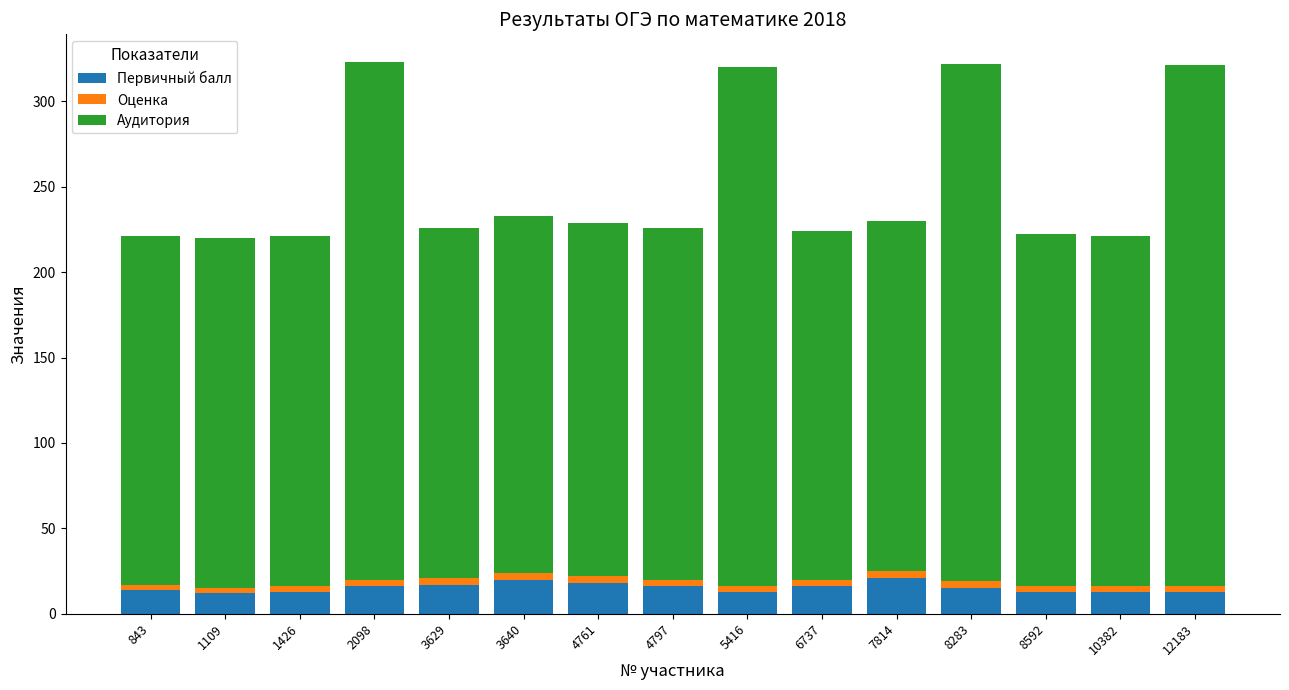

Is it true that Первичный балл equals 20 at 3640?

True